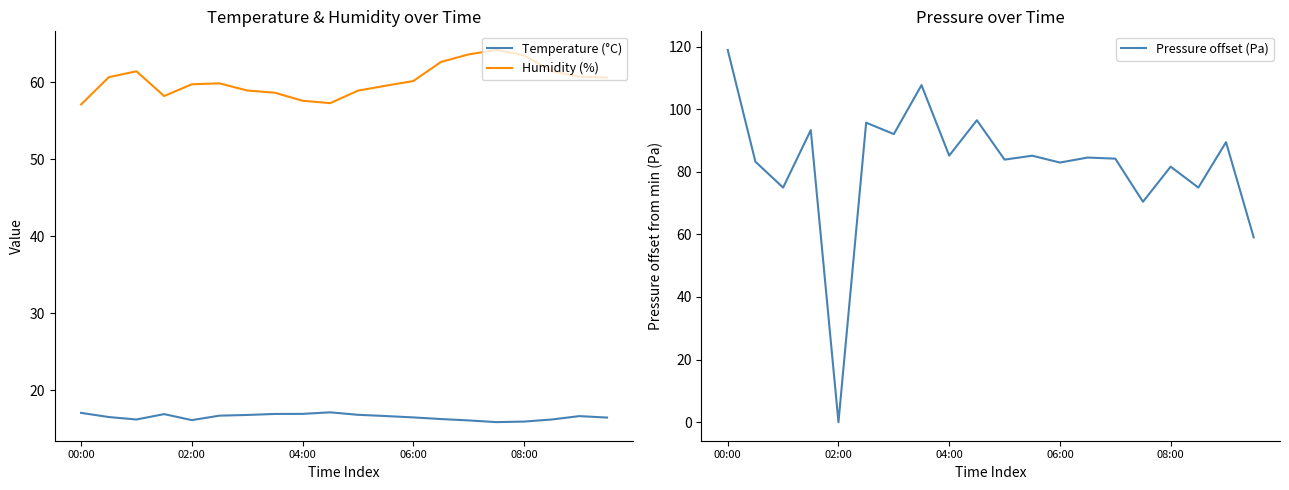

True or false: Humidity (%) has a value of 17.4 at 06:00.

False